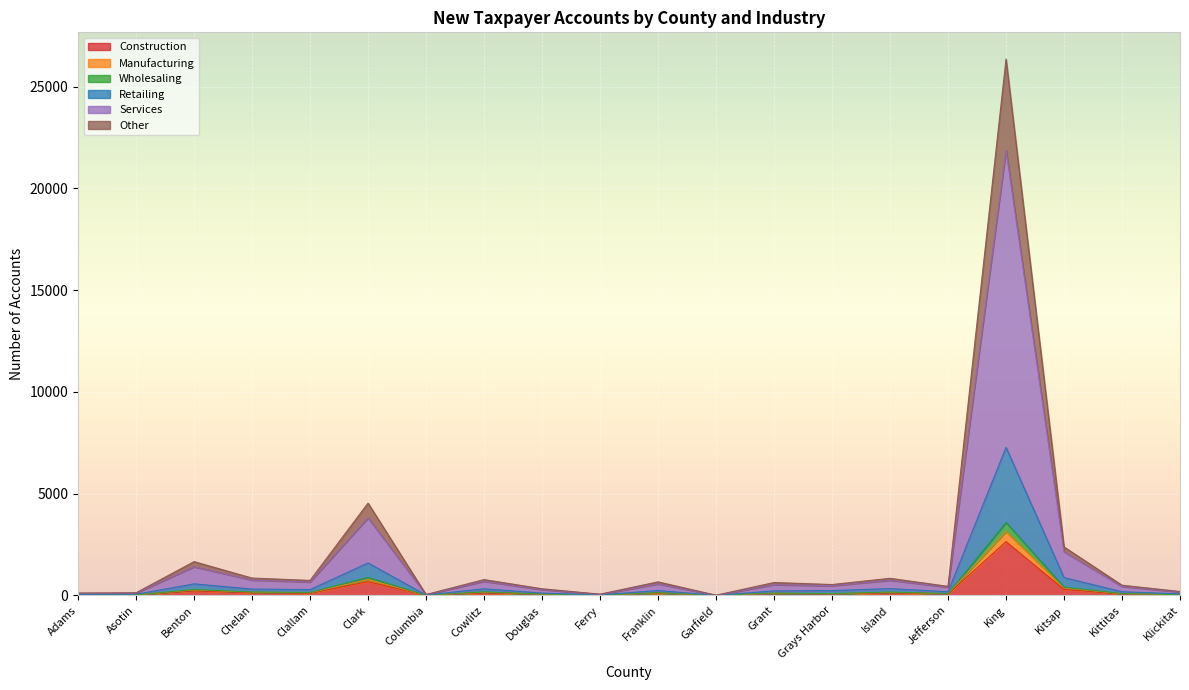

What are all the series names shown in the legend?

Construction, Manufacturing, Wholesaling, Retailing, Services, Other